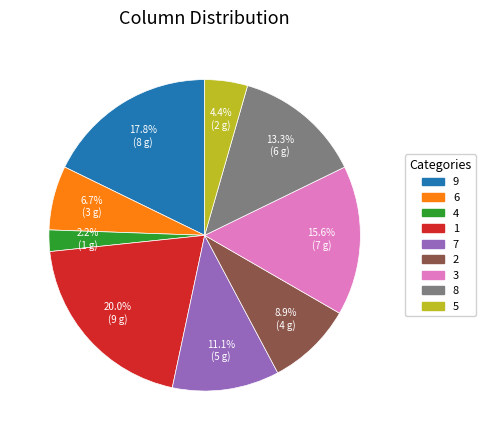

What percentage is NOT represented by 1?

80.0%